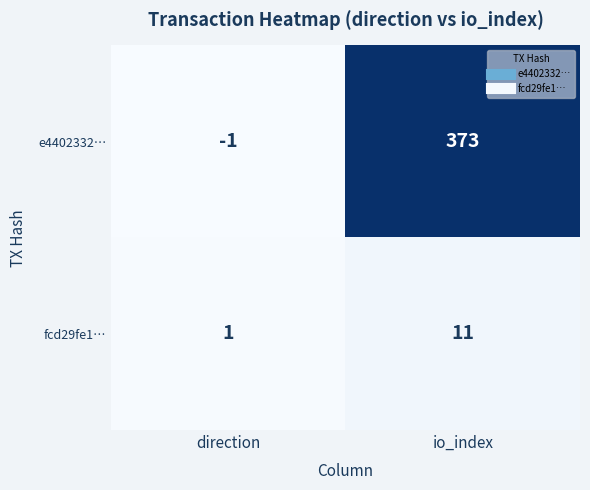

Count the number of data series in this chart.

2